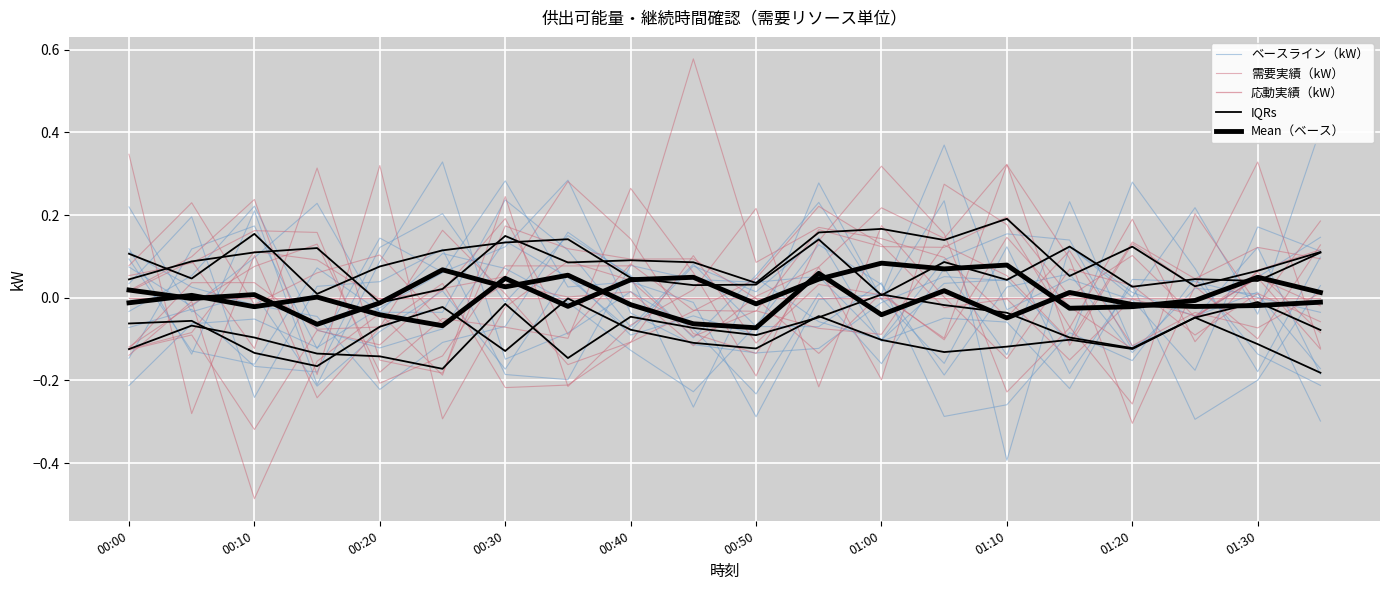

Where is 需要実績（kW） nearest to the value 0?

19